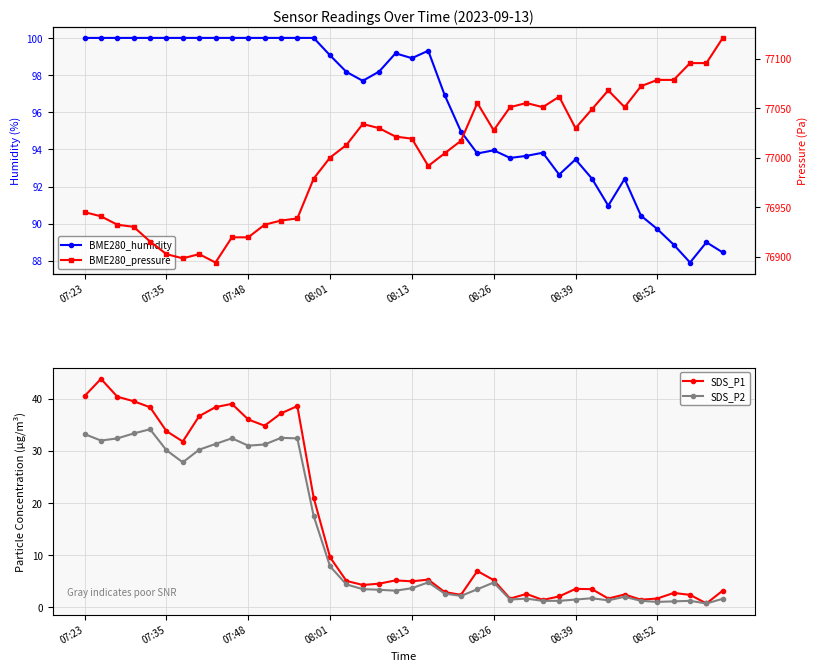

Which has a higher value, 36 or 08:13?

08:13